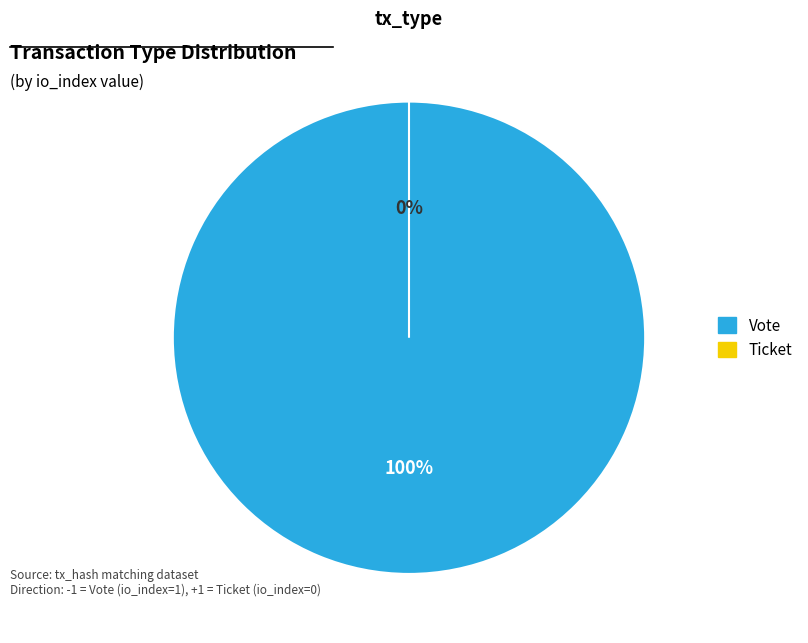

What is the majority slice?

Vote